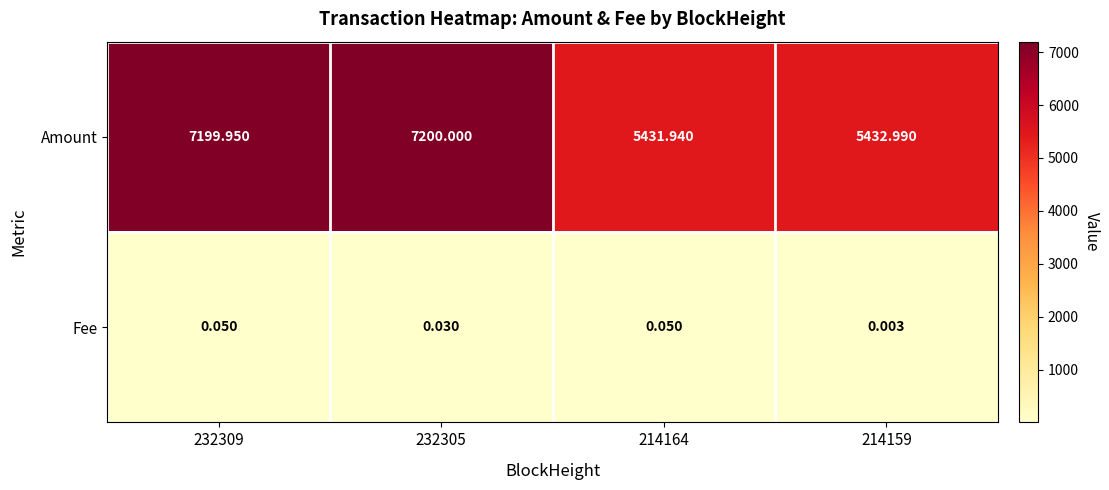

Between 232309 and 232305, which series saw the biggest shift?

Amount